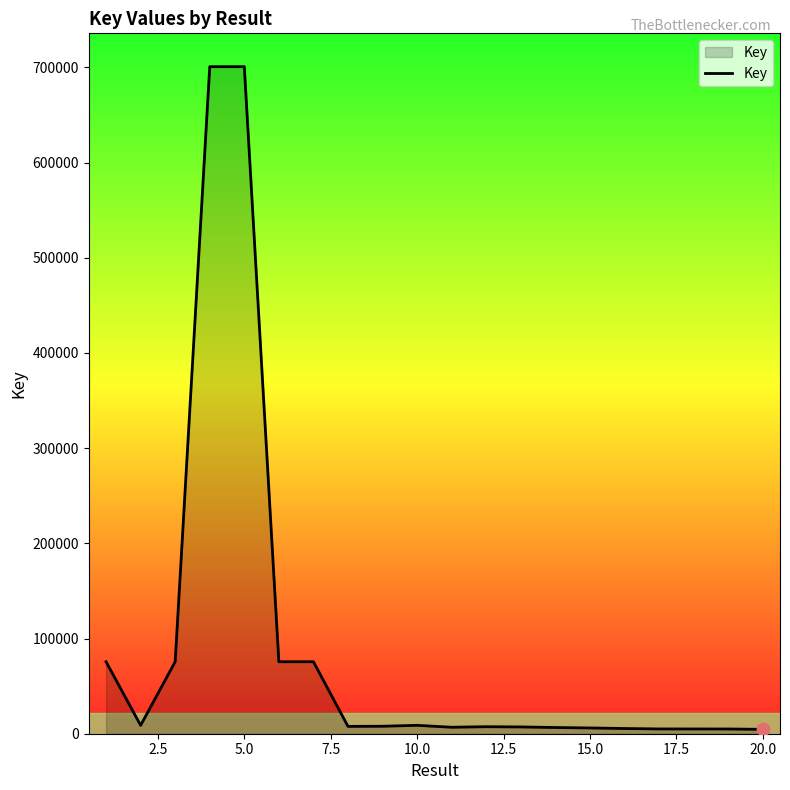

What is the difference between the maximum and minimum values?

696088